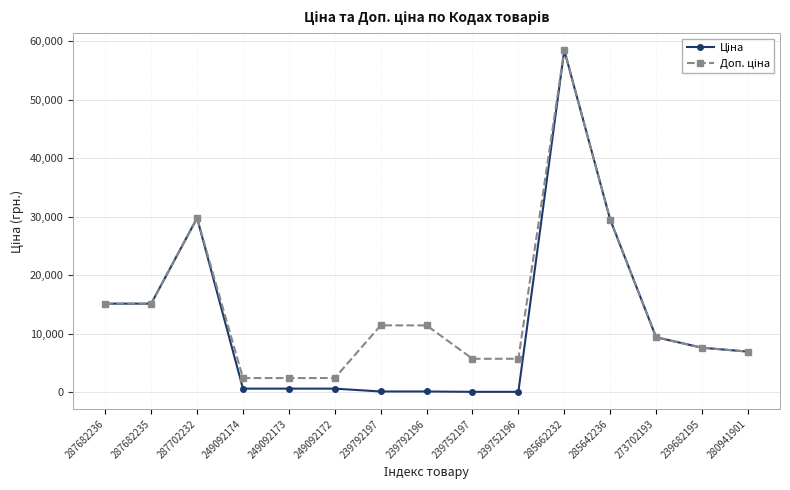

At which category is the sum across all series the highest?

285662232